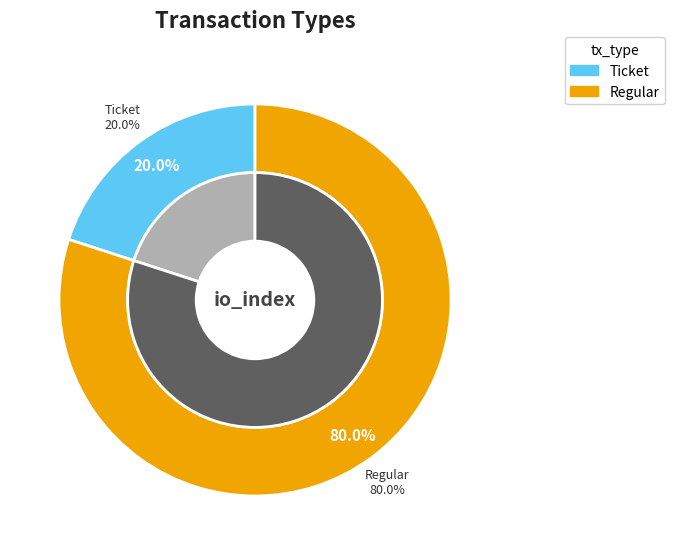

What is the smallest slice in the pie chart?

Ticket